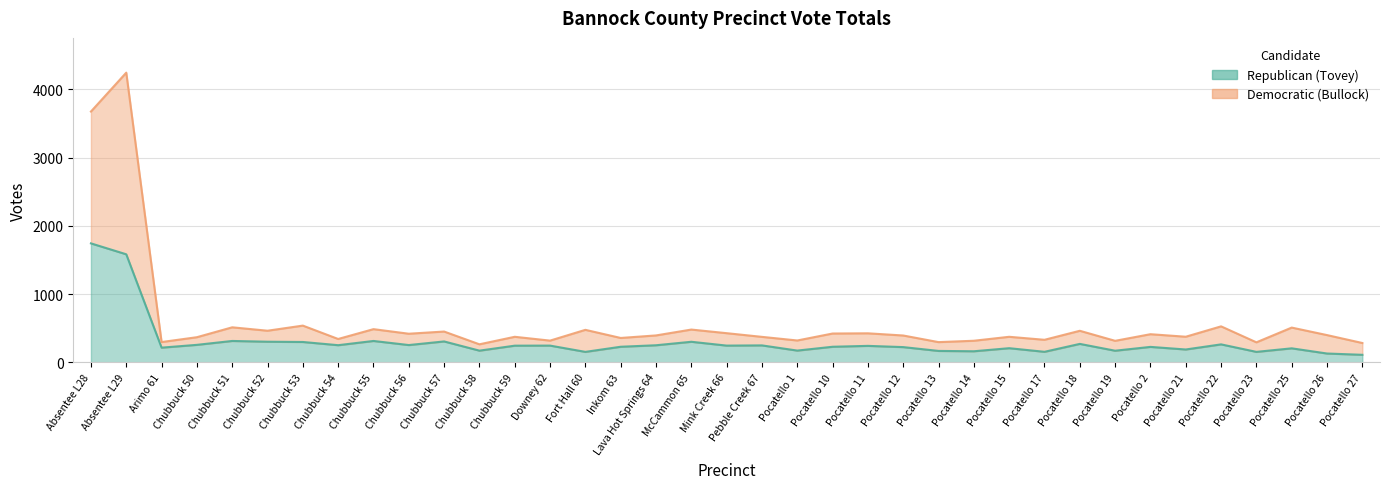

At which category does Republican (Tovey) reach its first local valley?

Arimo 61